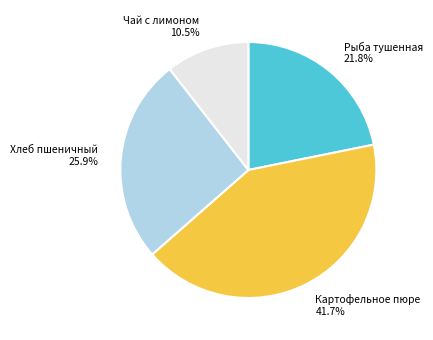

To the nearest percent, what is the difference between the largest and smallest slice percentages?

31%